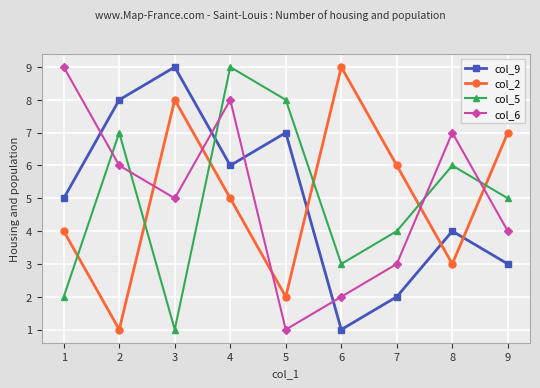

At which category does col_6 reach its first local valley?

3